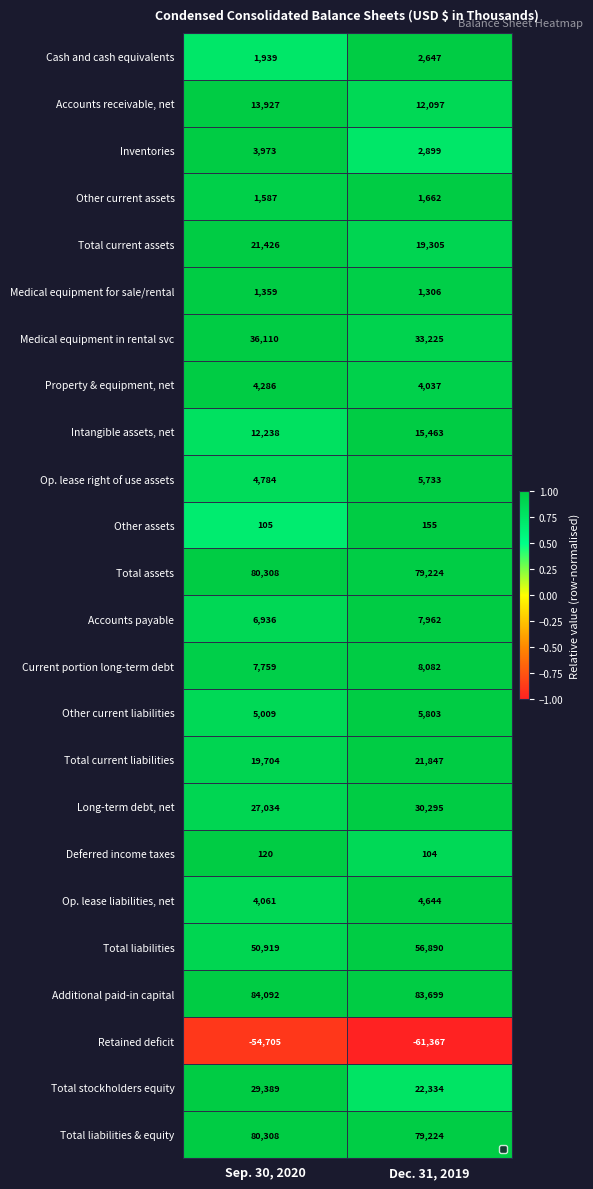

List the labels in order of Total assets value, largest first.

Sep. 30, 2020, Dec. 31, 2019